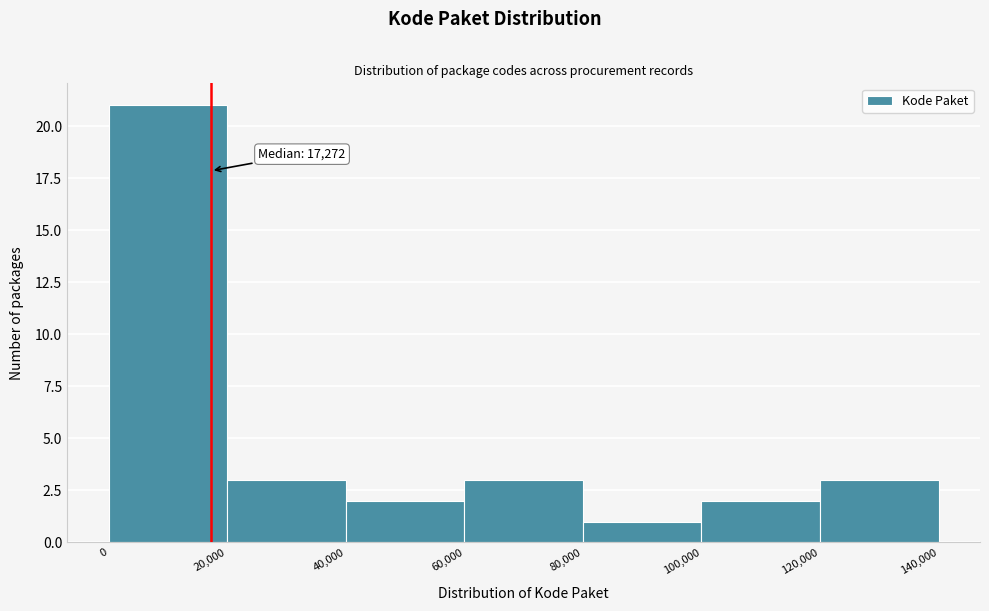

Over which range of the x-axis is the bar tallest?

0 to 20,000